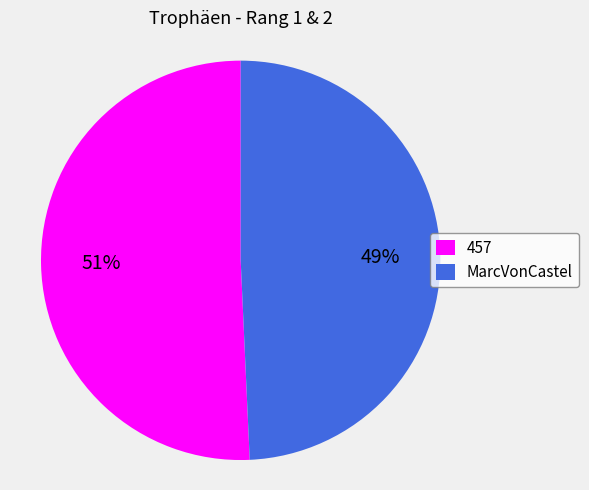

To the nearest percent, what is the combined percentage of 457 and MarcVonCastel?

100%